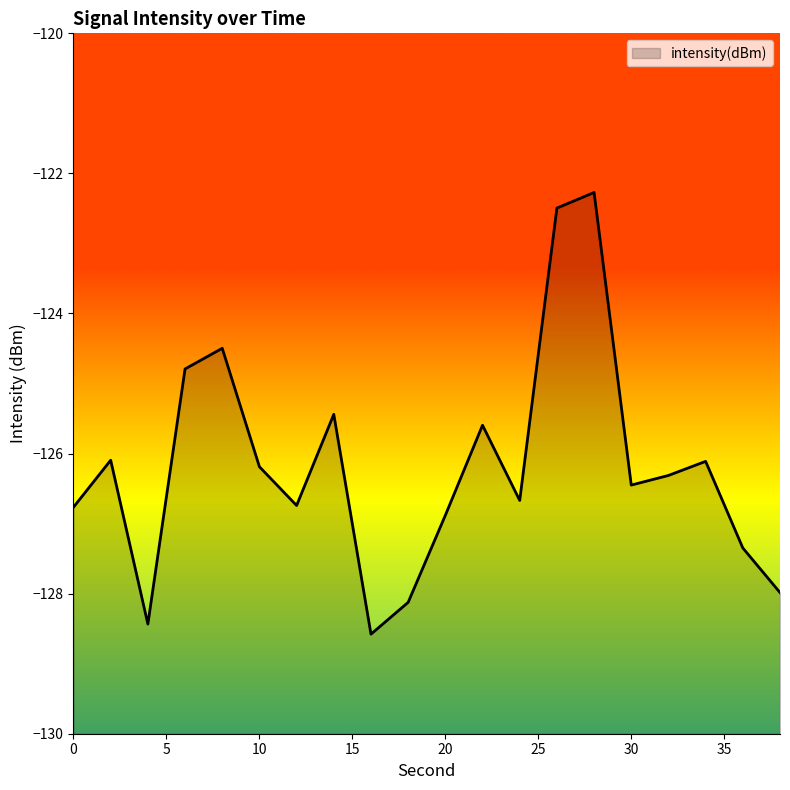

At which label is the value closest to -125?

6